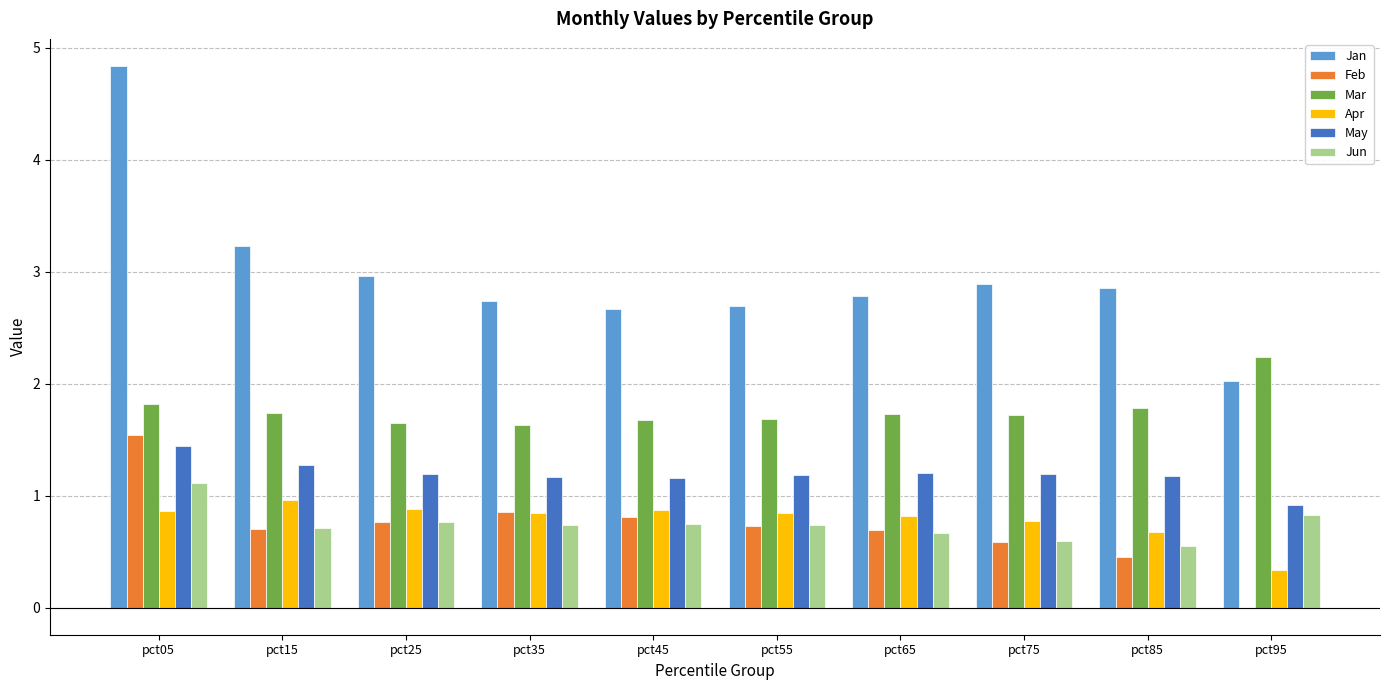

How many values in the Feb series exceed 0?

9